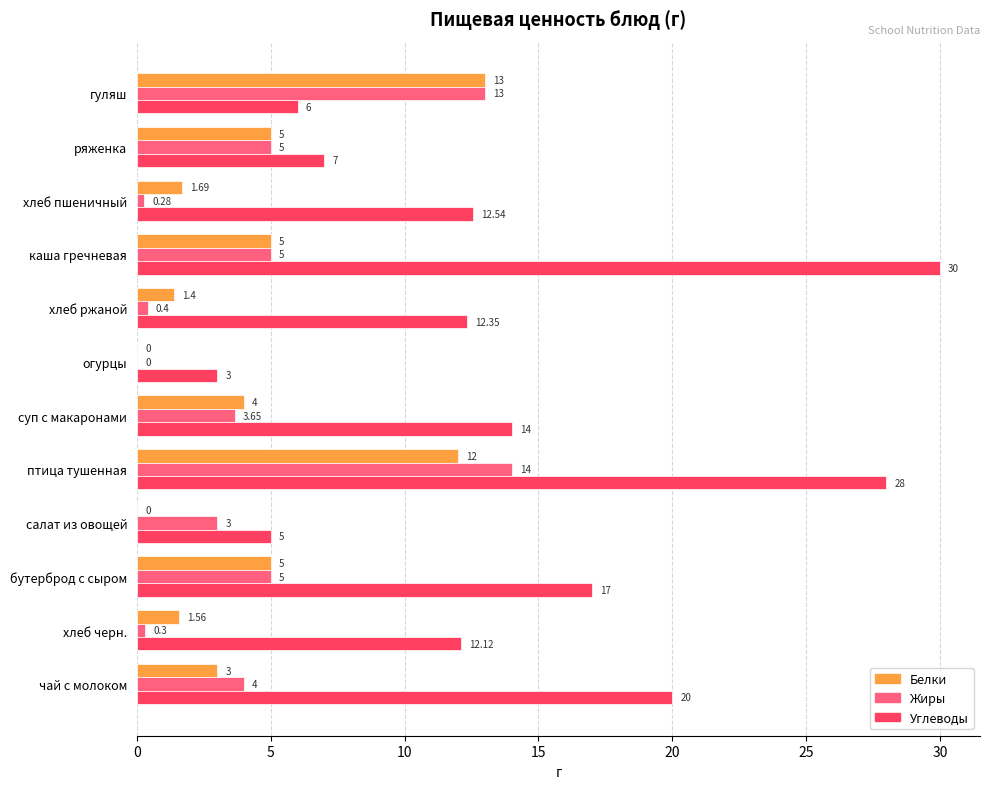

What is the sum of all Углеводы values?

167.0